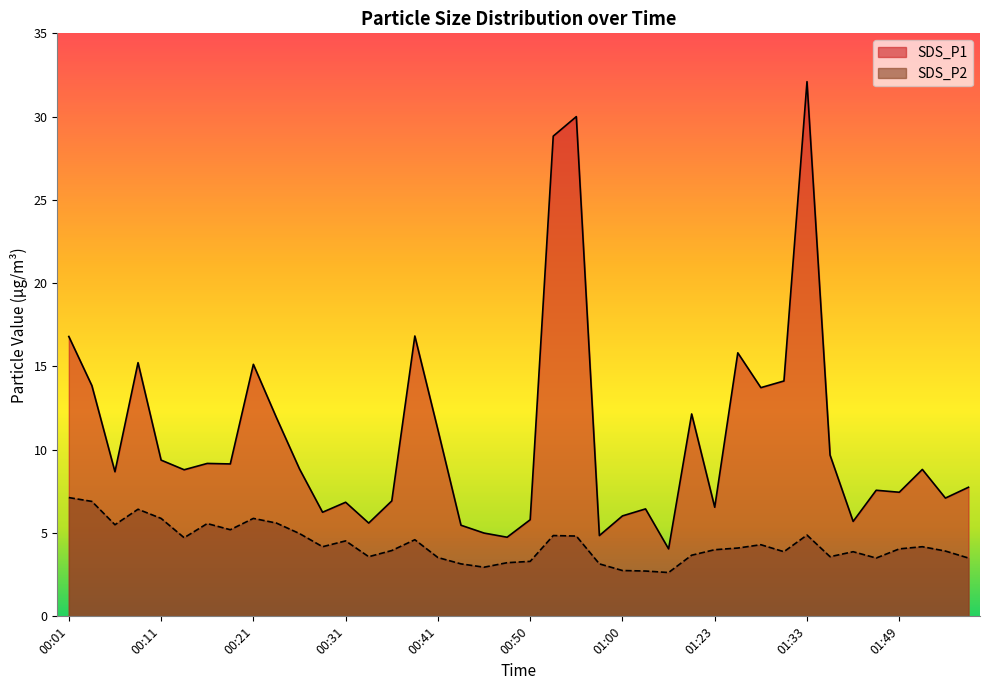

Between 01:54 and 01:41, which is larger?

01:54